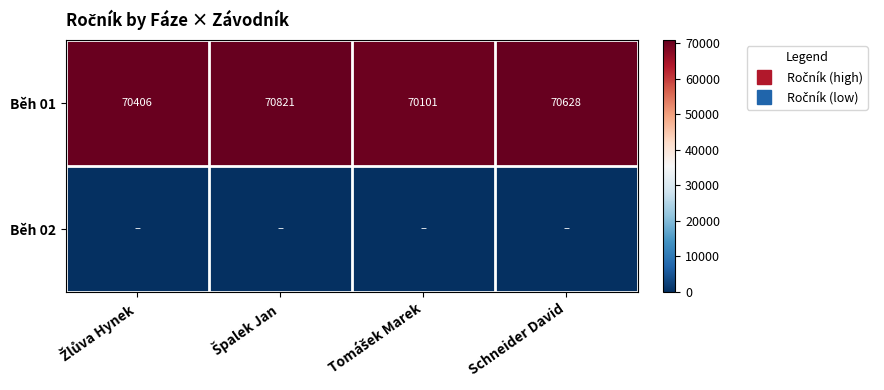

Where does the Běh 01 series first go above 70628?

Špalek Jan